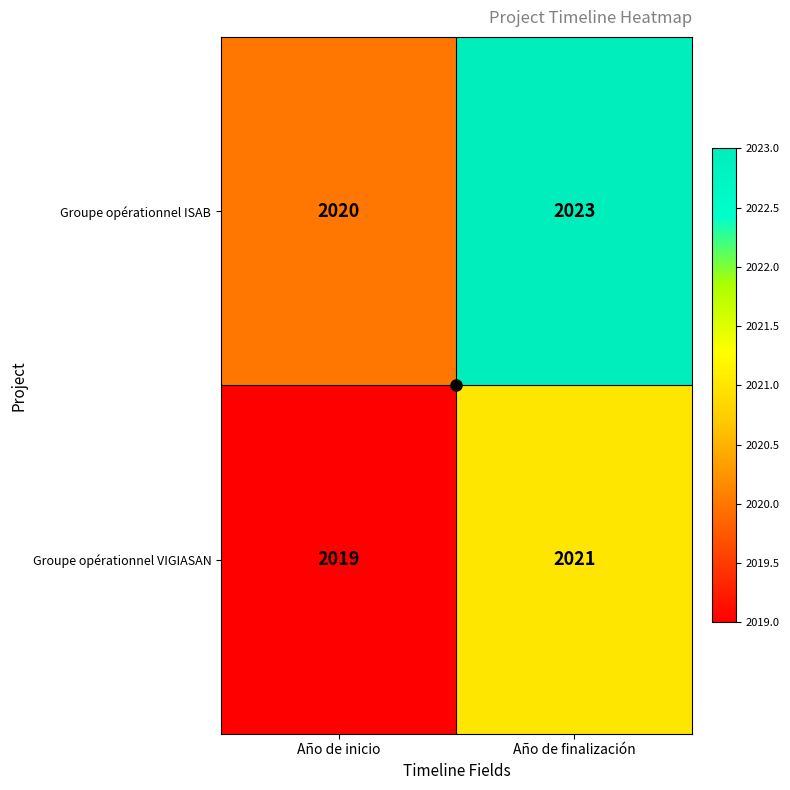

At how many categories does at least one series exceed 2022?

1